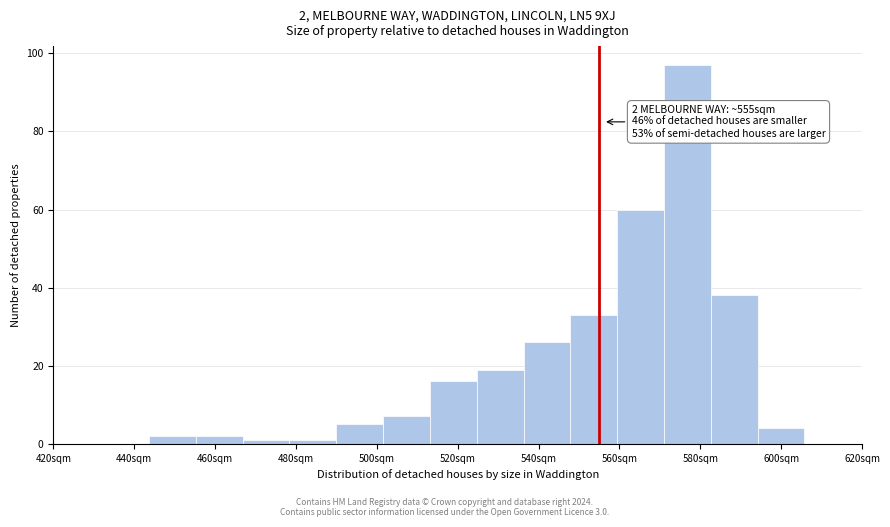

Over which range of the x-axis is the bar tallest?

572 to 582